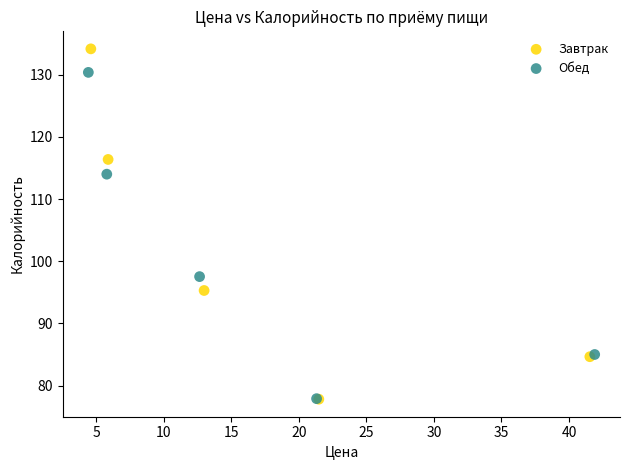

Which series contains the highest Y value?

Завтрак